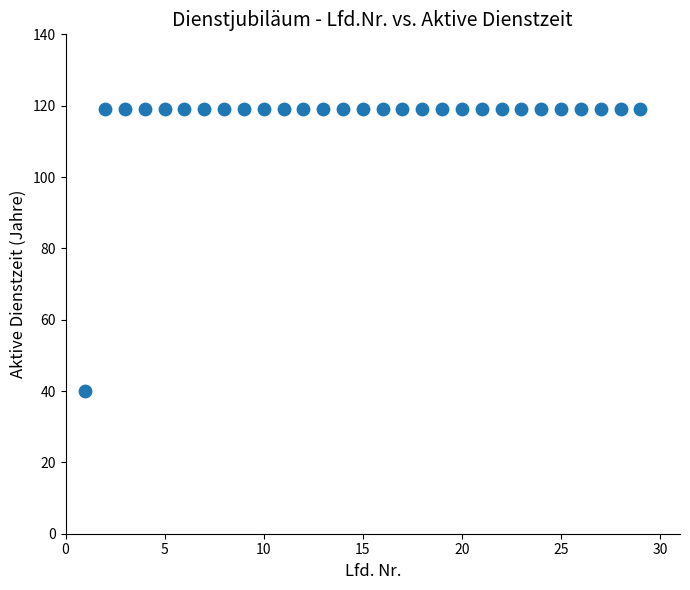

What is the range of Y values (max minus min)?

79